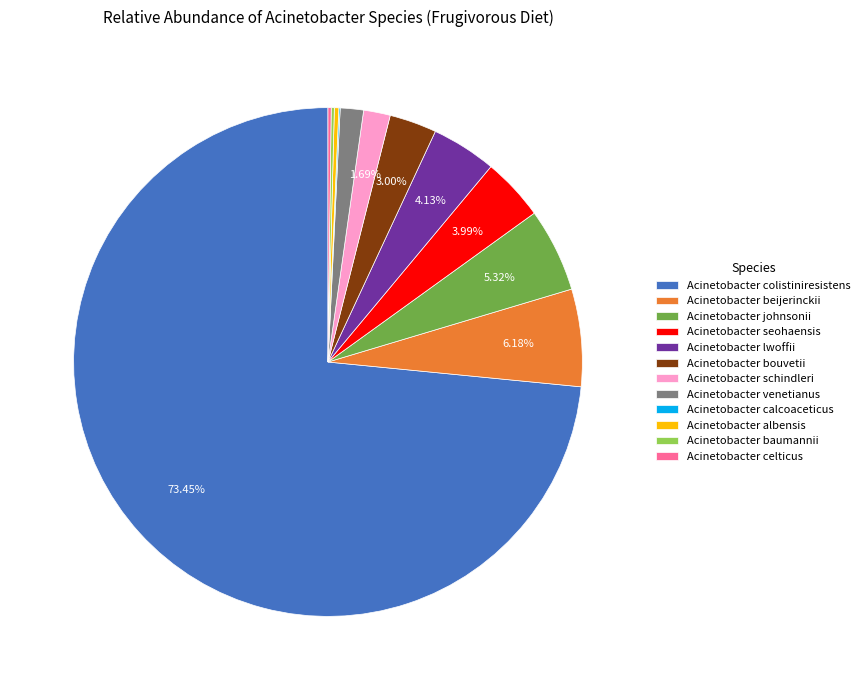

Which category has the biggest portion of the pie?

Acinetobacter colistiniresistens